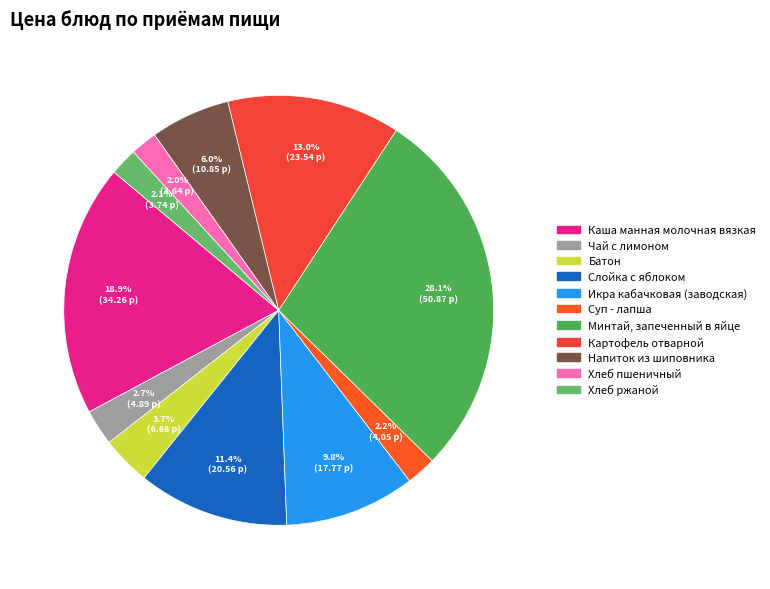

How many slices are in this pie chart?

11